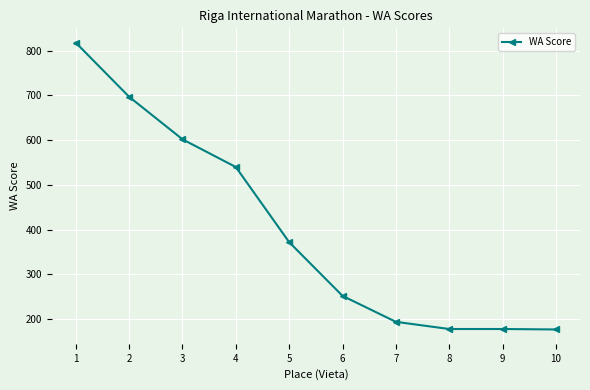

What is the smallest value displayed?

177